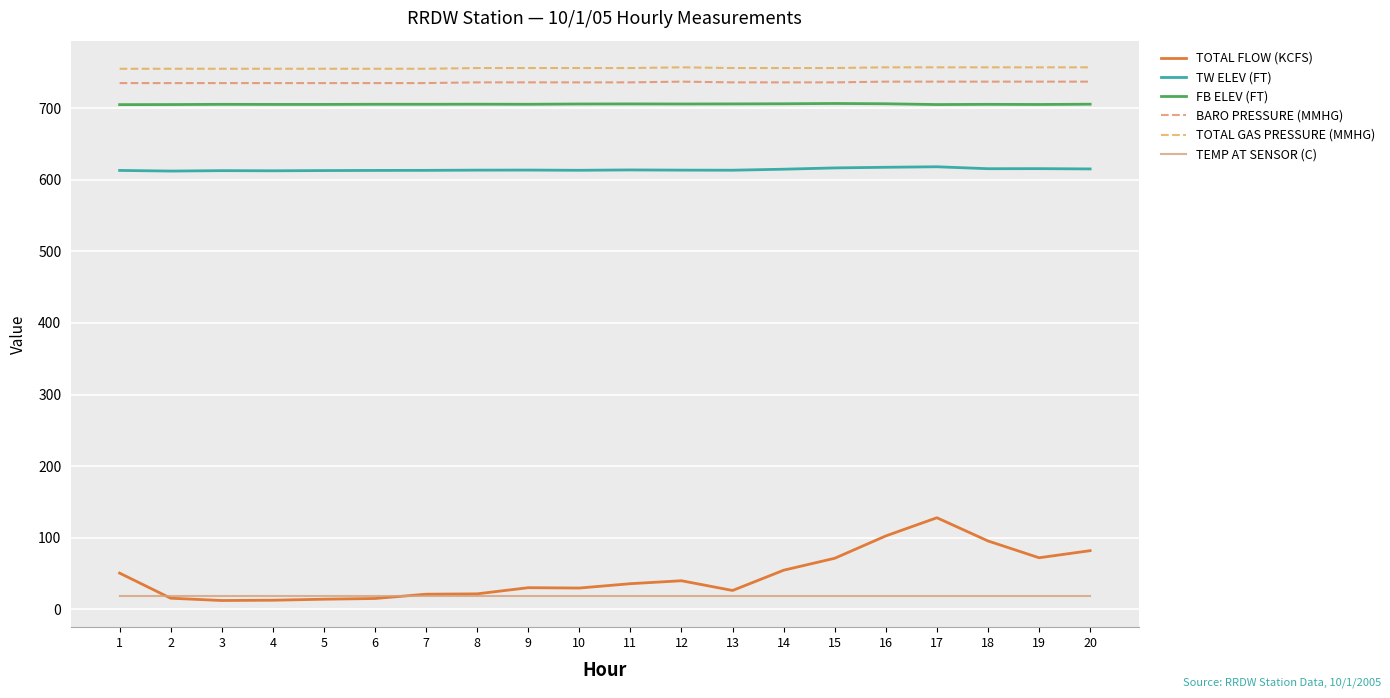

True or false: BARO PRESSURE (MMHG) has a value of 332.1 at 1.

False